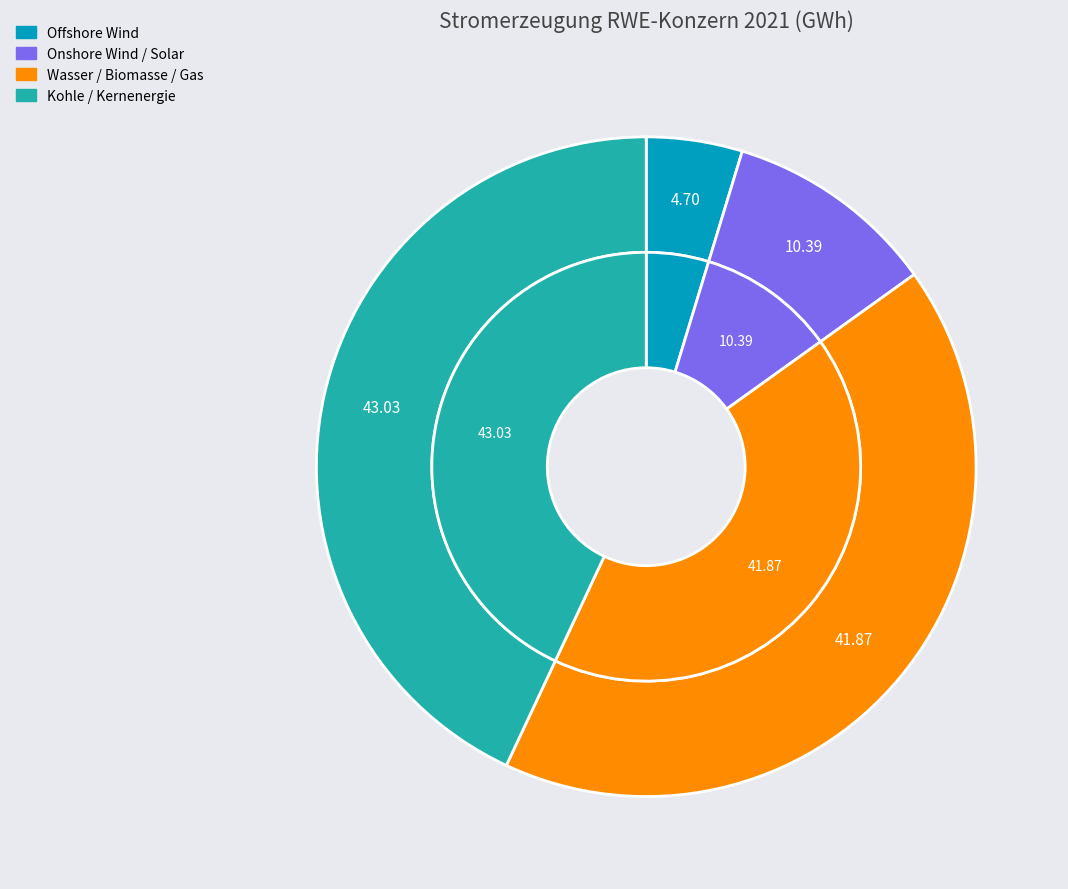

To the nearest percent, what portion does Onshore Wind / Solar represent?

10%